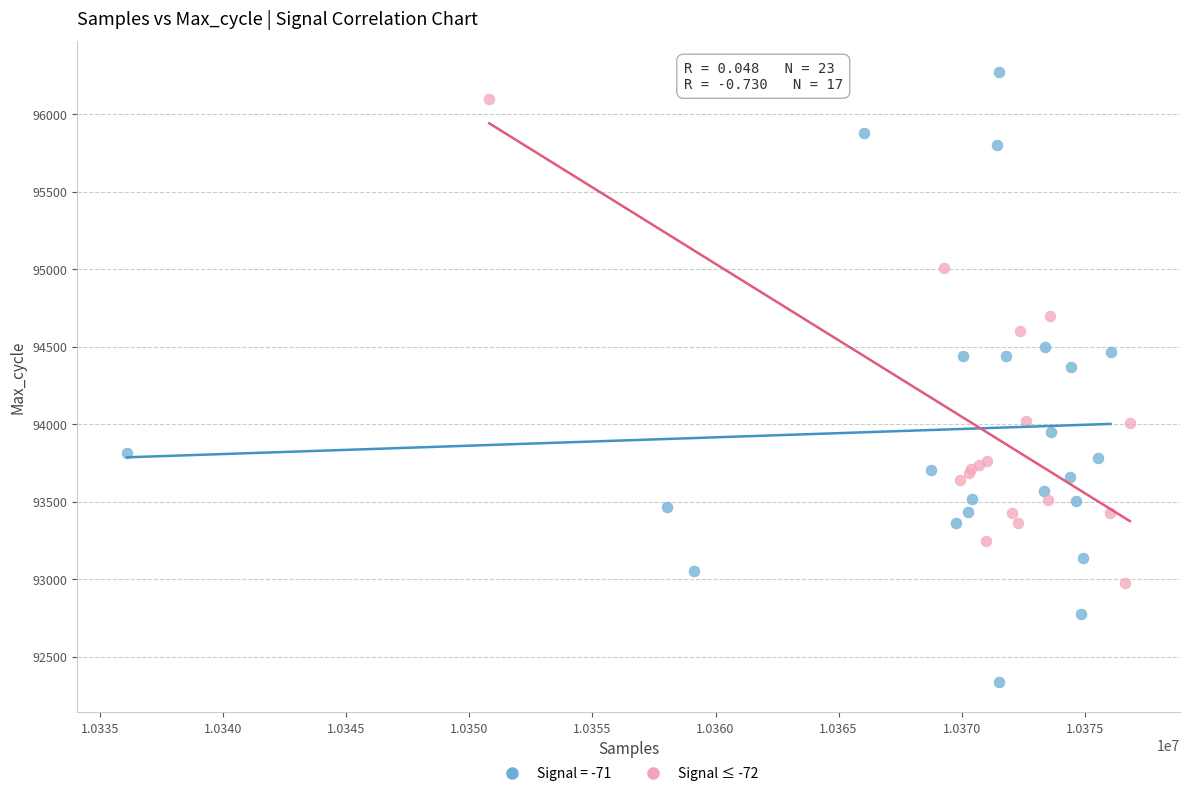

Which series reaches the maximum Y coordinate?

Signal = -71